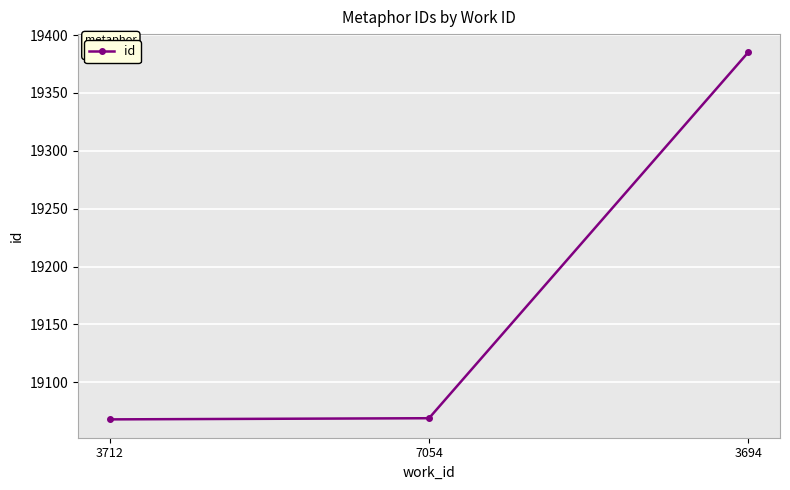

Is this an area chart (filled region under the line)?

No